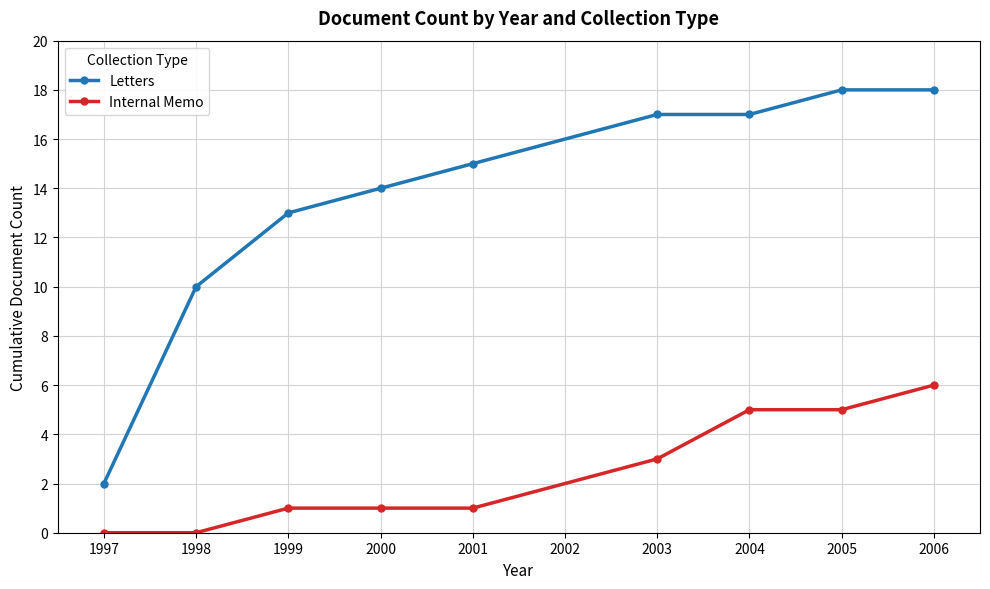

At how many categories does at least one series exceed 6?

8